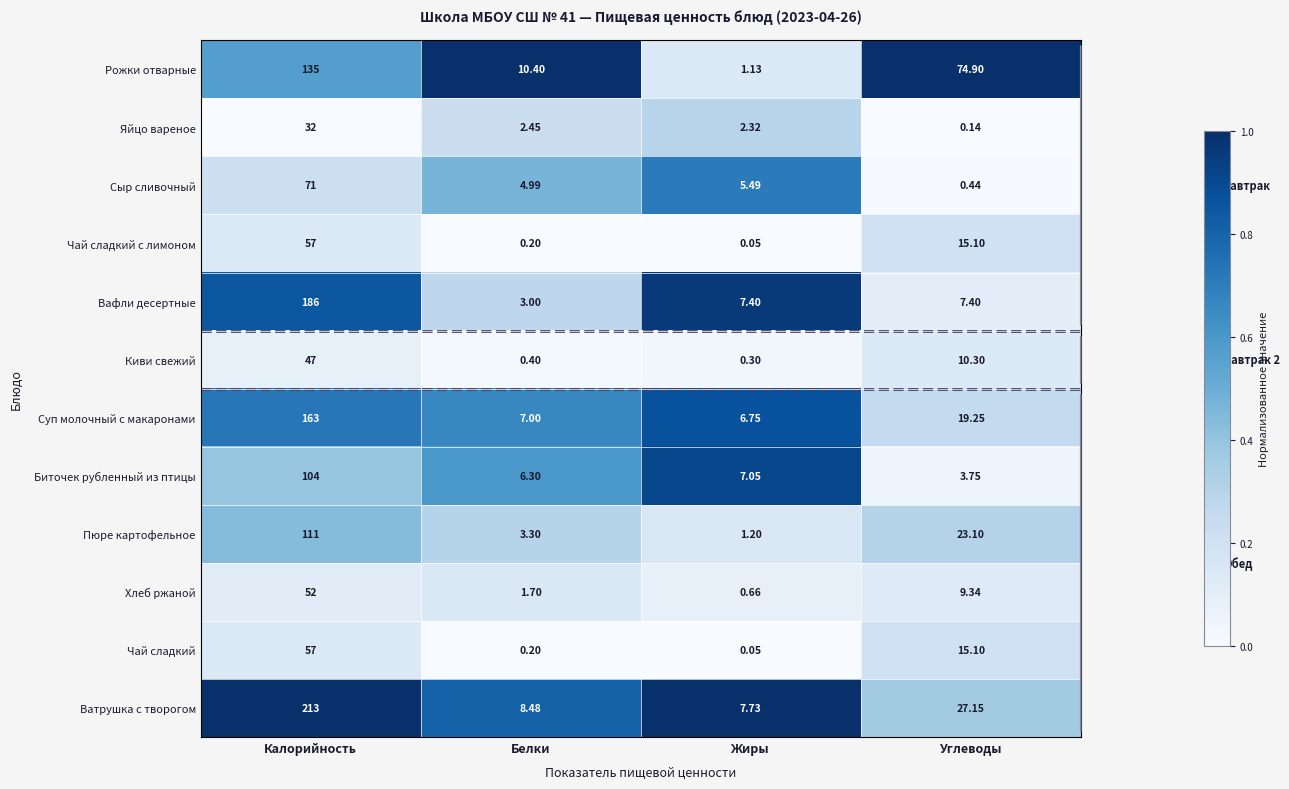

Which series has the largest range (max minus min)?

Ватрушка с творогом